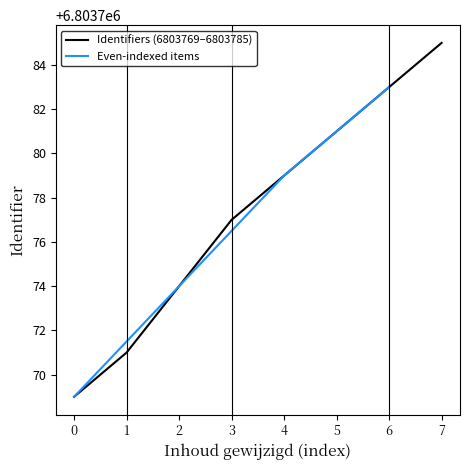

Count the number of values greater than 6803779.

3